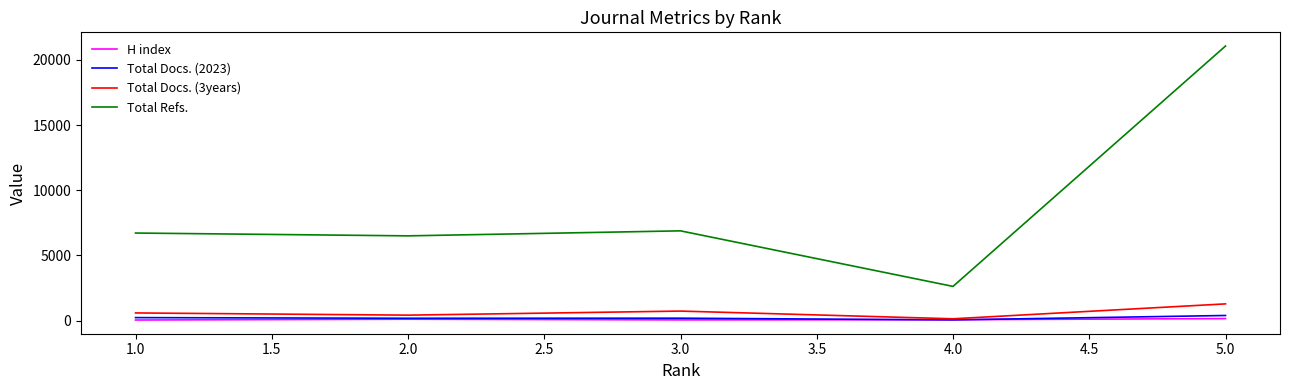

True or false: Total Refs. and Total Docs. (3years) cross at least once.

False